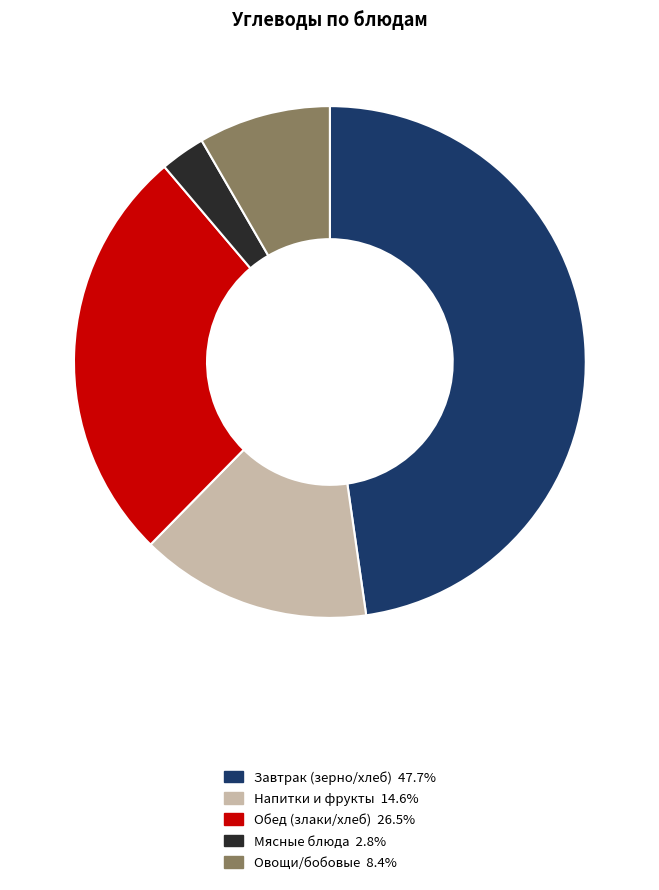

Is there a majority slice in this chart?

No